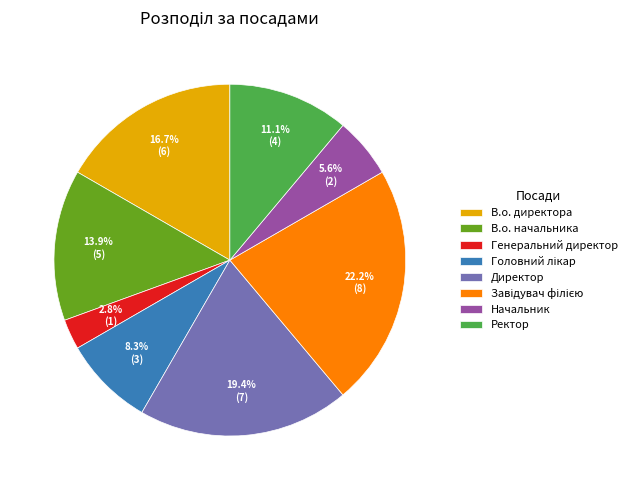

Which slice is the smallest?

Генеральний директор